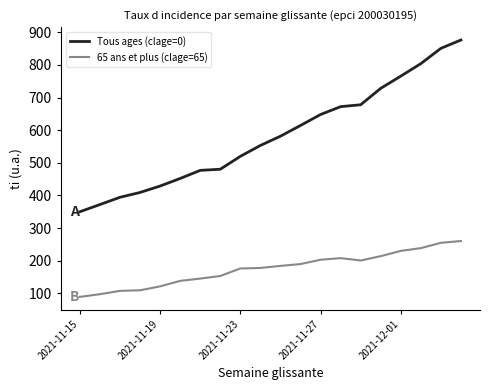

How many lines are shown in the chart?

2